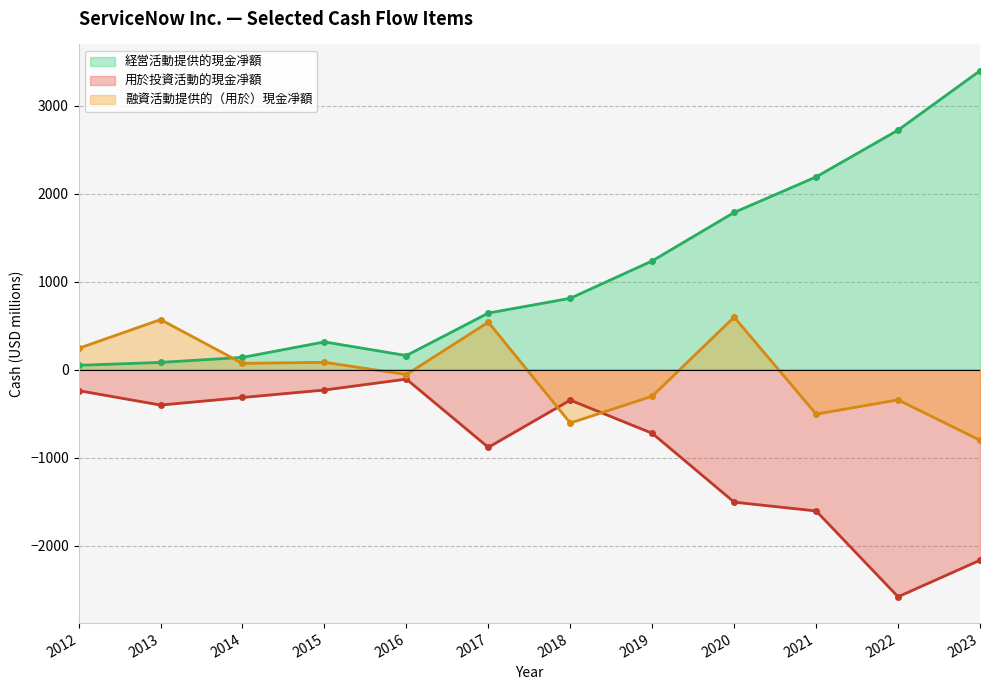

List the labels in order of 経営活動提供的現金凈額 value, smallest first.

2012, 2013, 2014, 2016, 2015, 2017, 2018, 2019, 2020, 2021, 2022, 2023